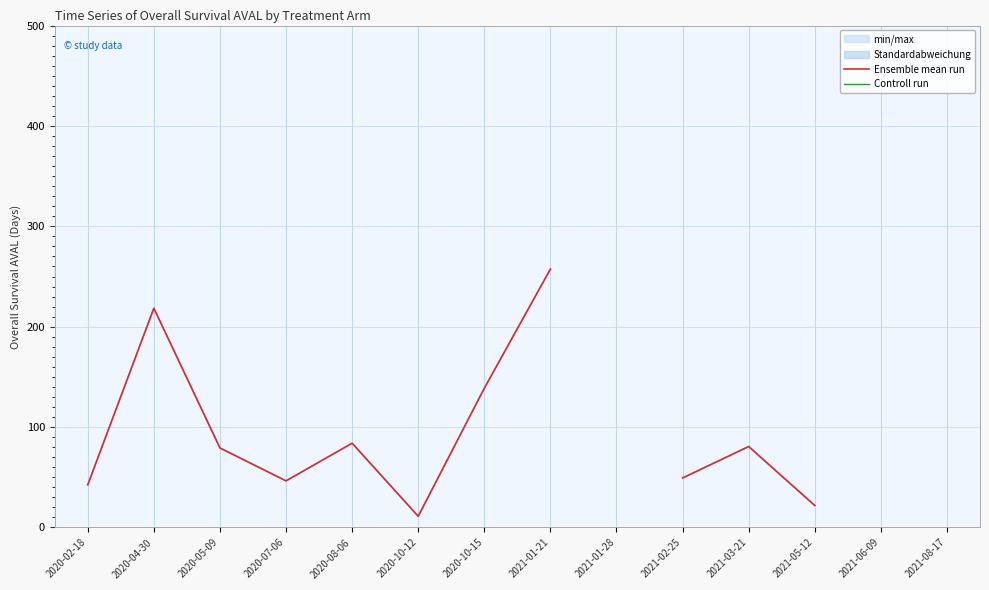

At 2021-06-09, list the series in order from largest to smallest.

Ensemble mean run, Controll run